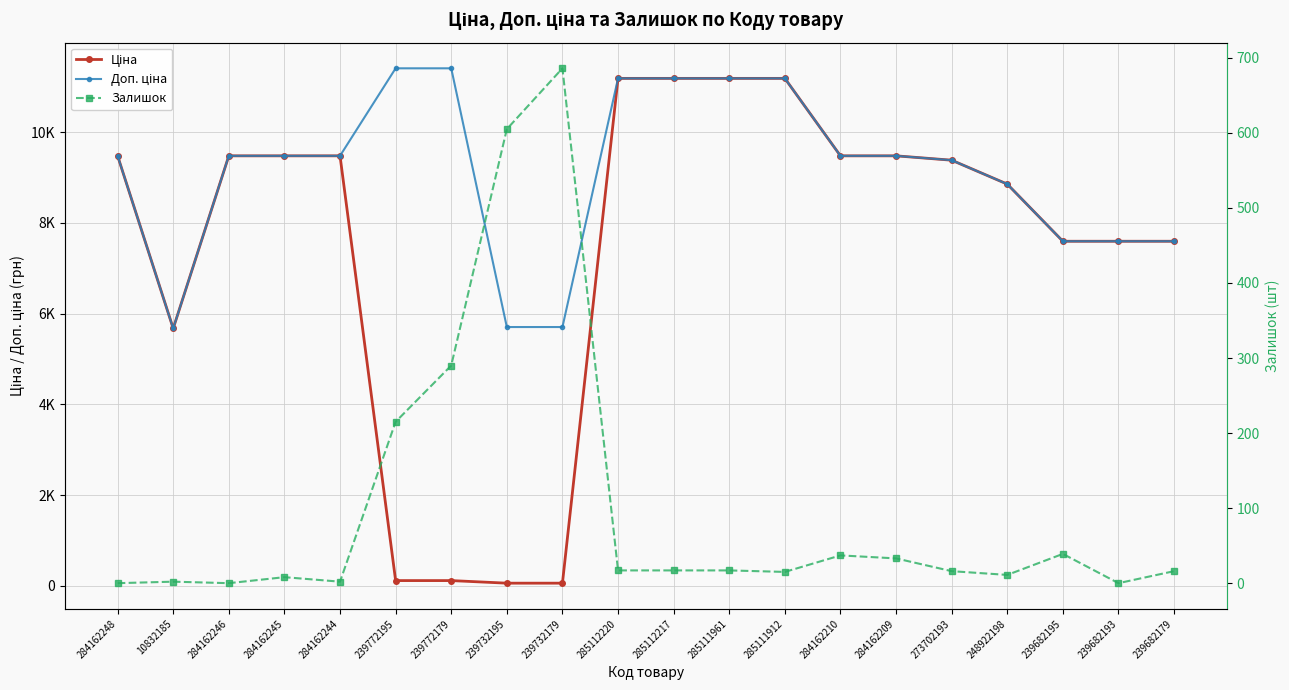

Which has a higher value, 284162210 or 248922198?

284162210